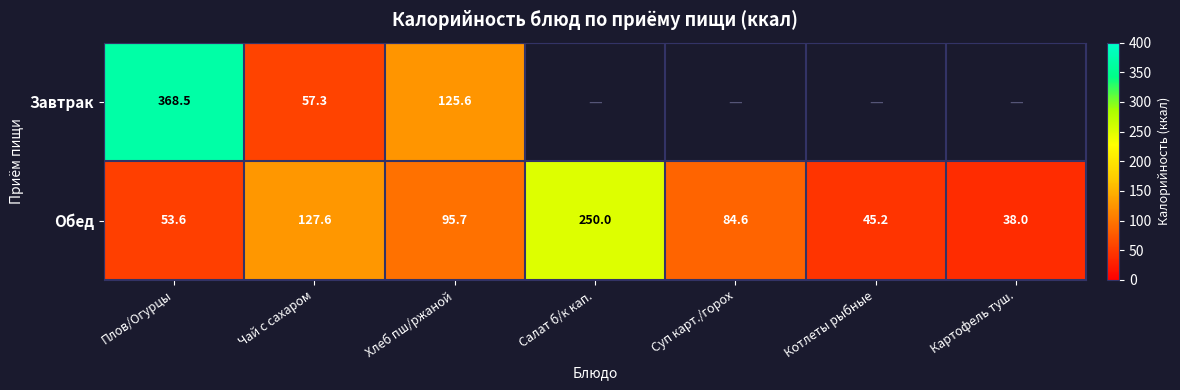

What is the total value across all series at Плов/Огурцы?

422.1